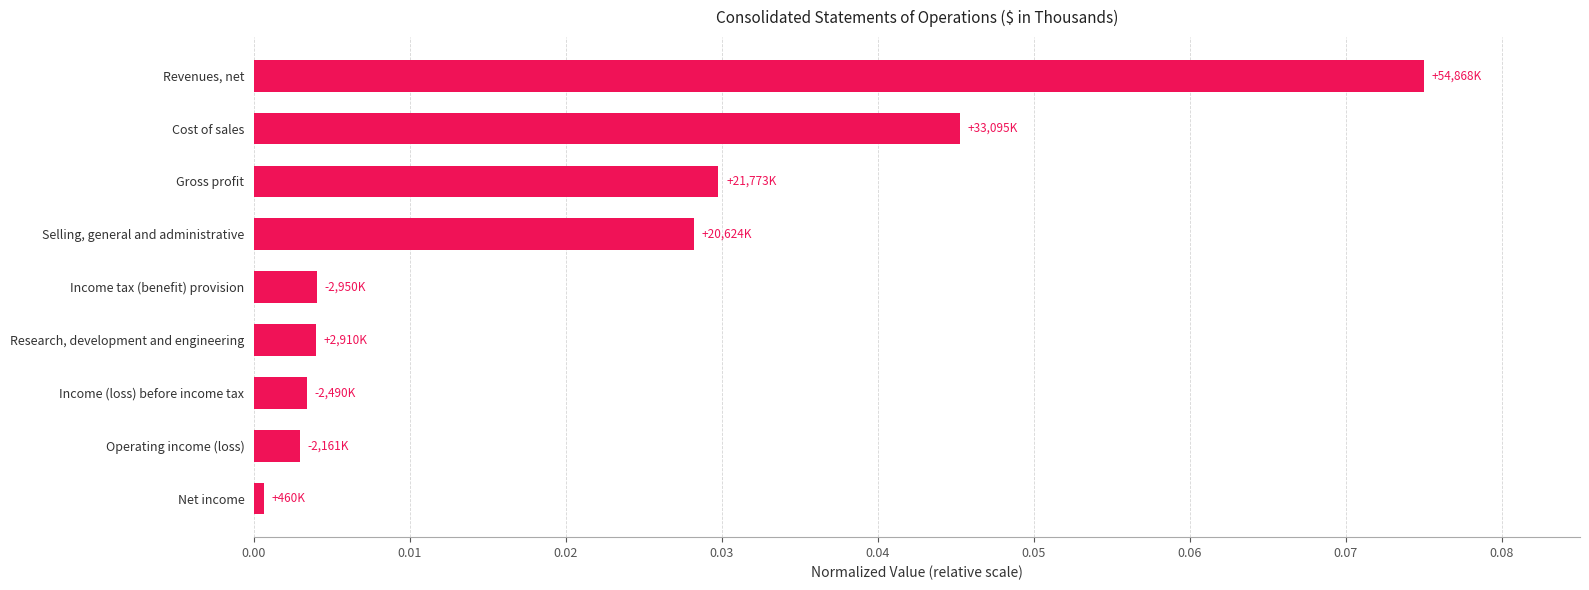

The value at Selling, general and administrative is 0.0. True or false?

True